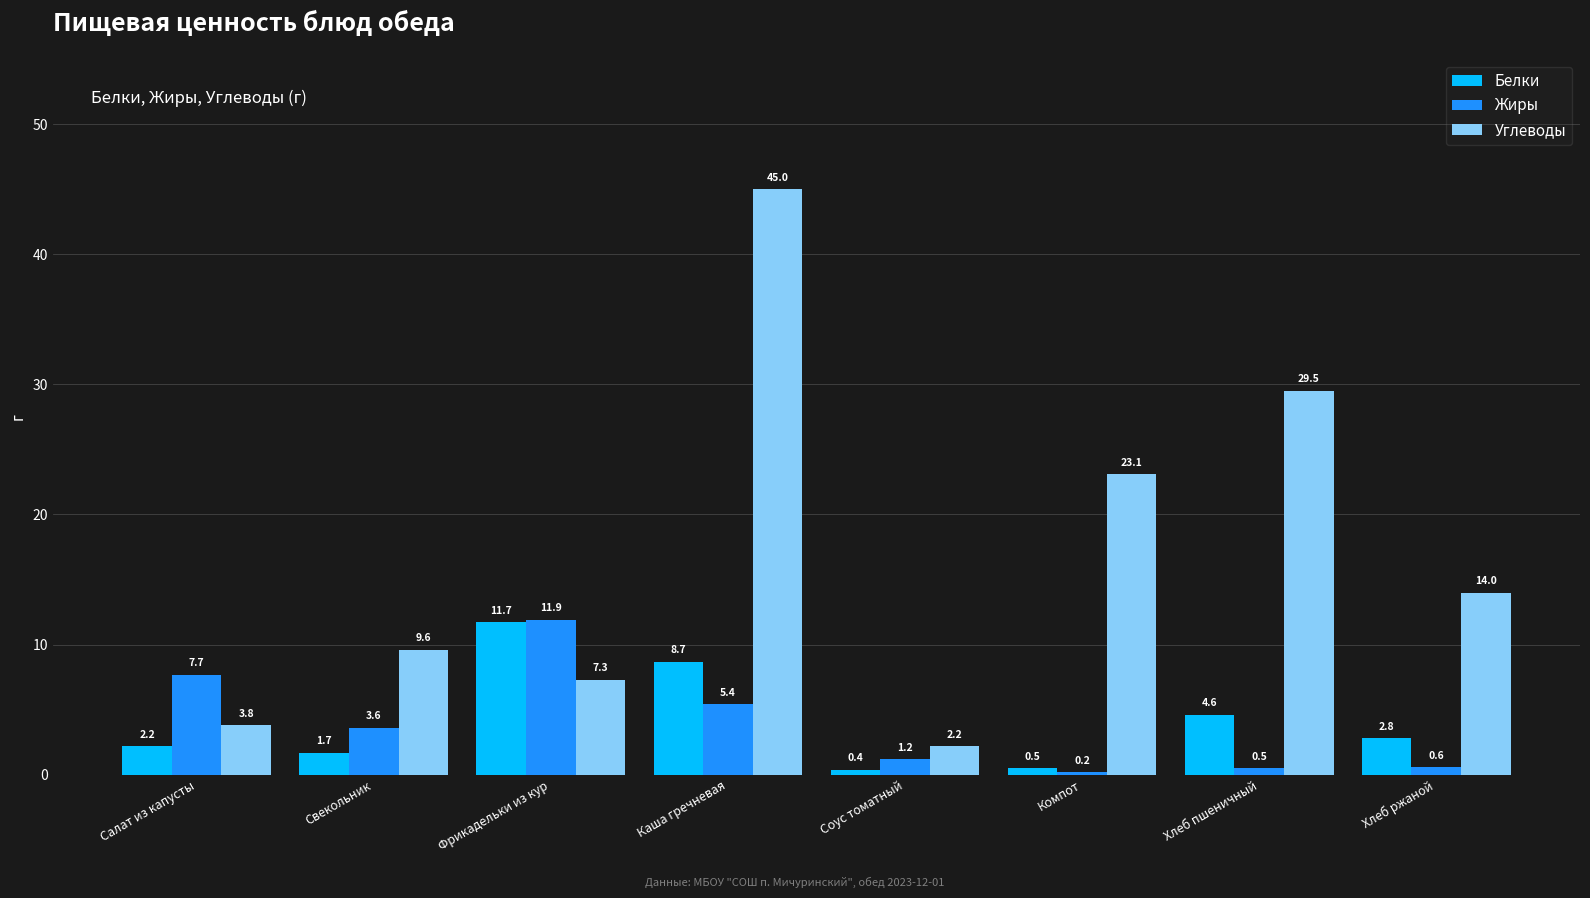

Count the number of categories in the chart.

8